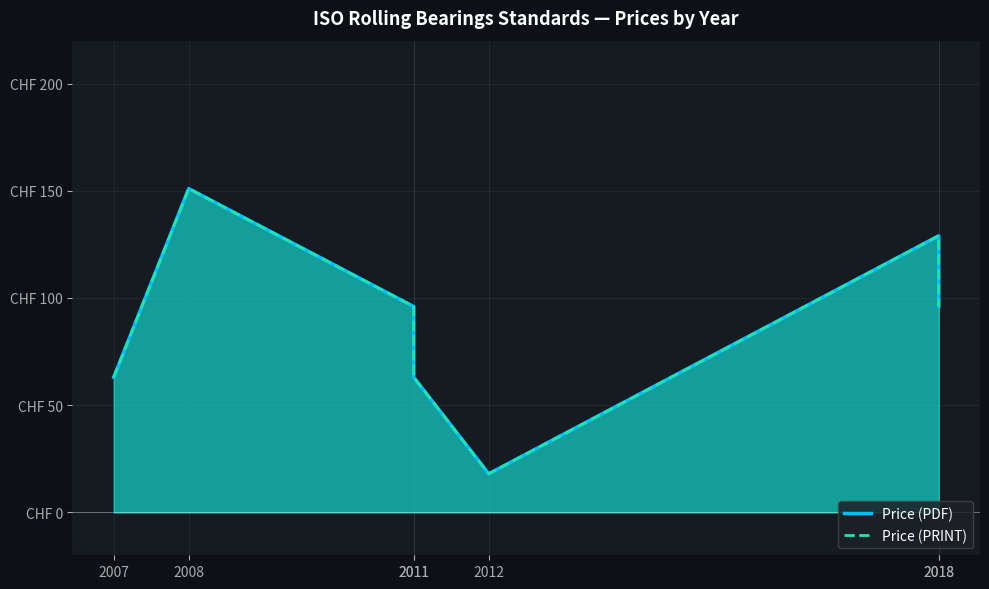

At which label is Price (PDF) closest to 84?

2011